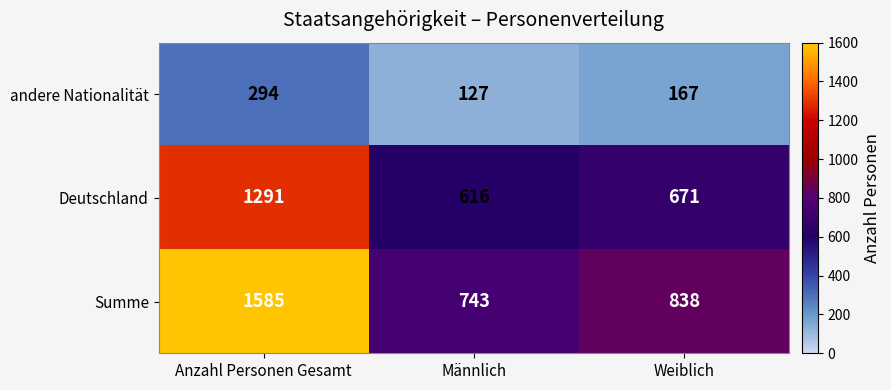

The Deutschland series shows 984 at Männlich. True or false?

False